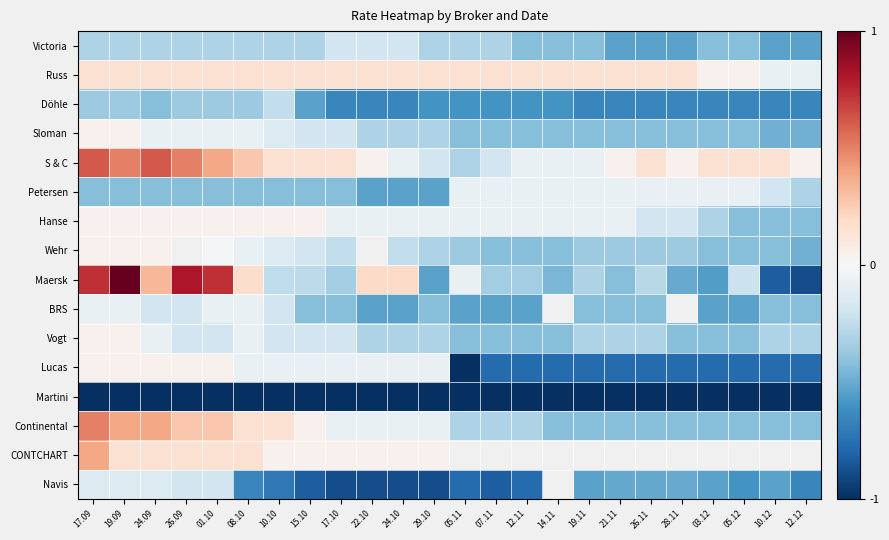

The value of S & C at 17.10 is 0.2. True or false?

True